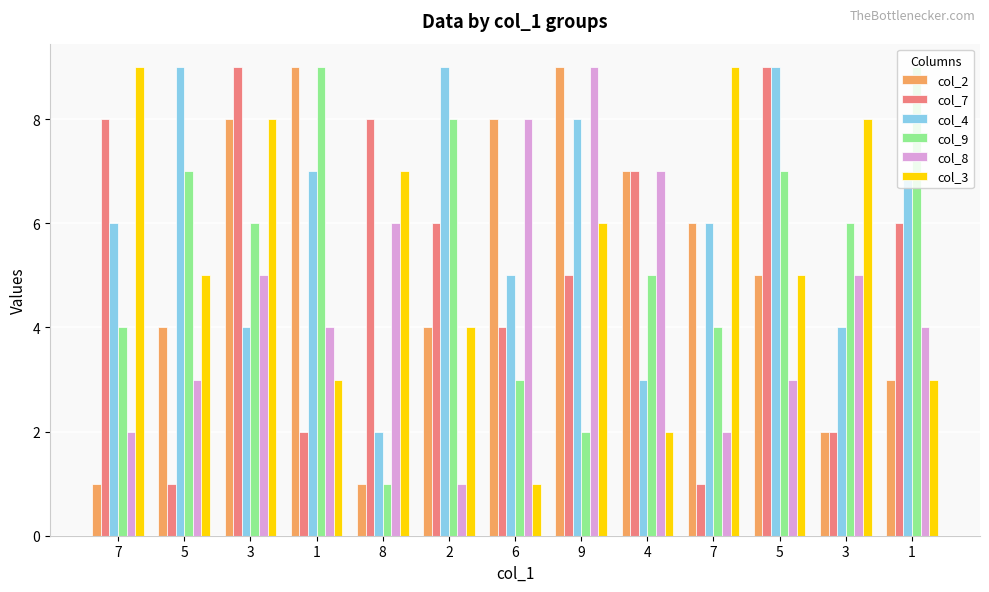

True or false: col_7 has a value of 9 at 5.

True